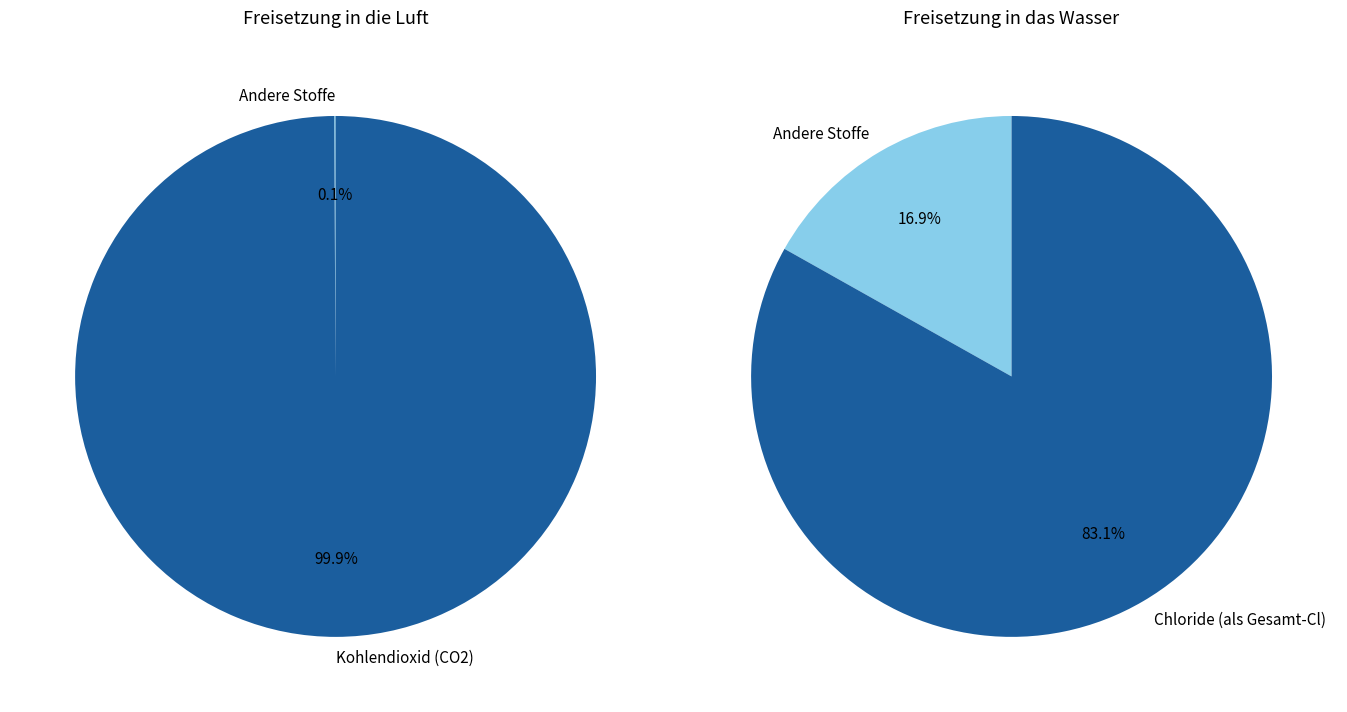

What portion of the pie excludes Blei und Verbindungen (als Pb)?

100.0%